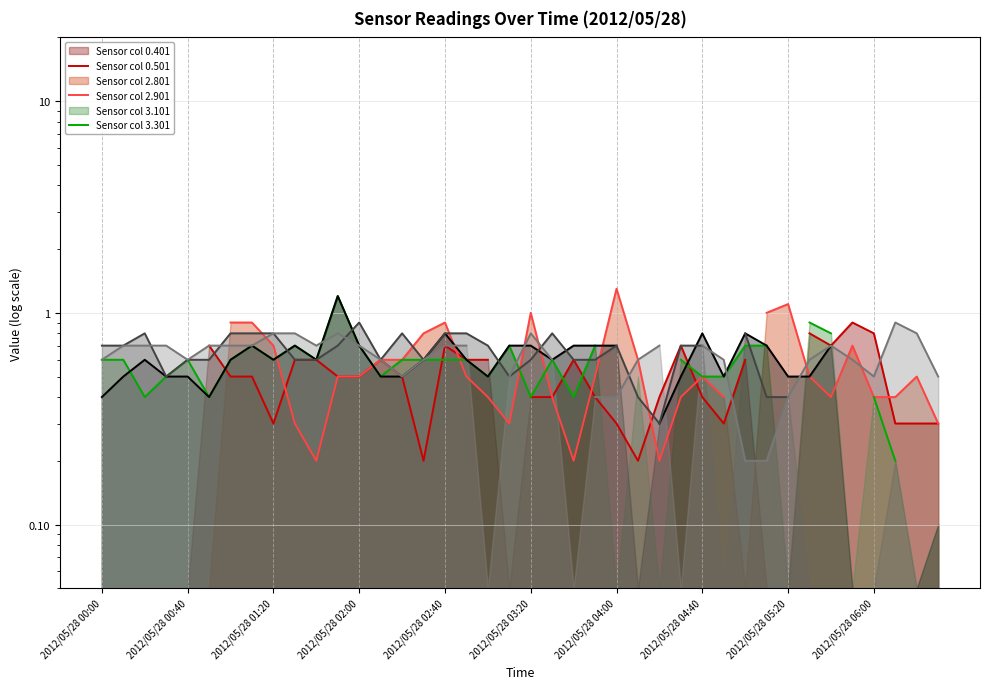

The Line 3.301 series shows 0.9 at 37. True or false?

True